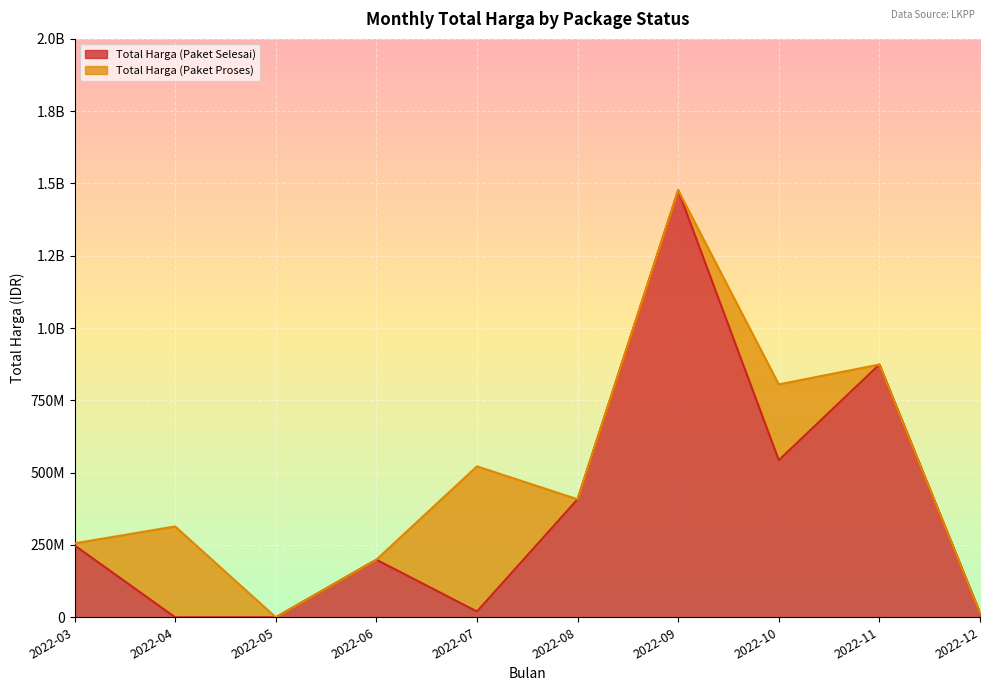

How many values are below 248736990?

5